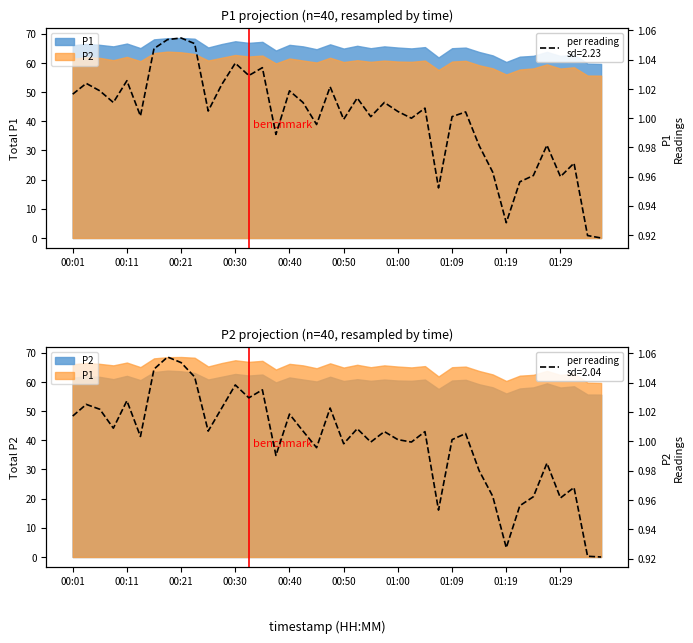

Which category has the highest value across all series?

00:18